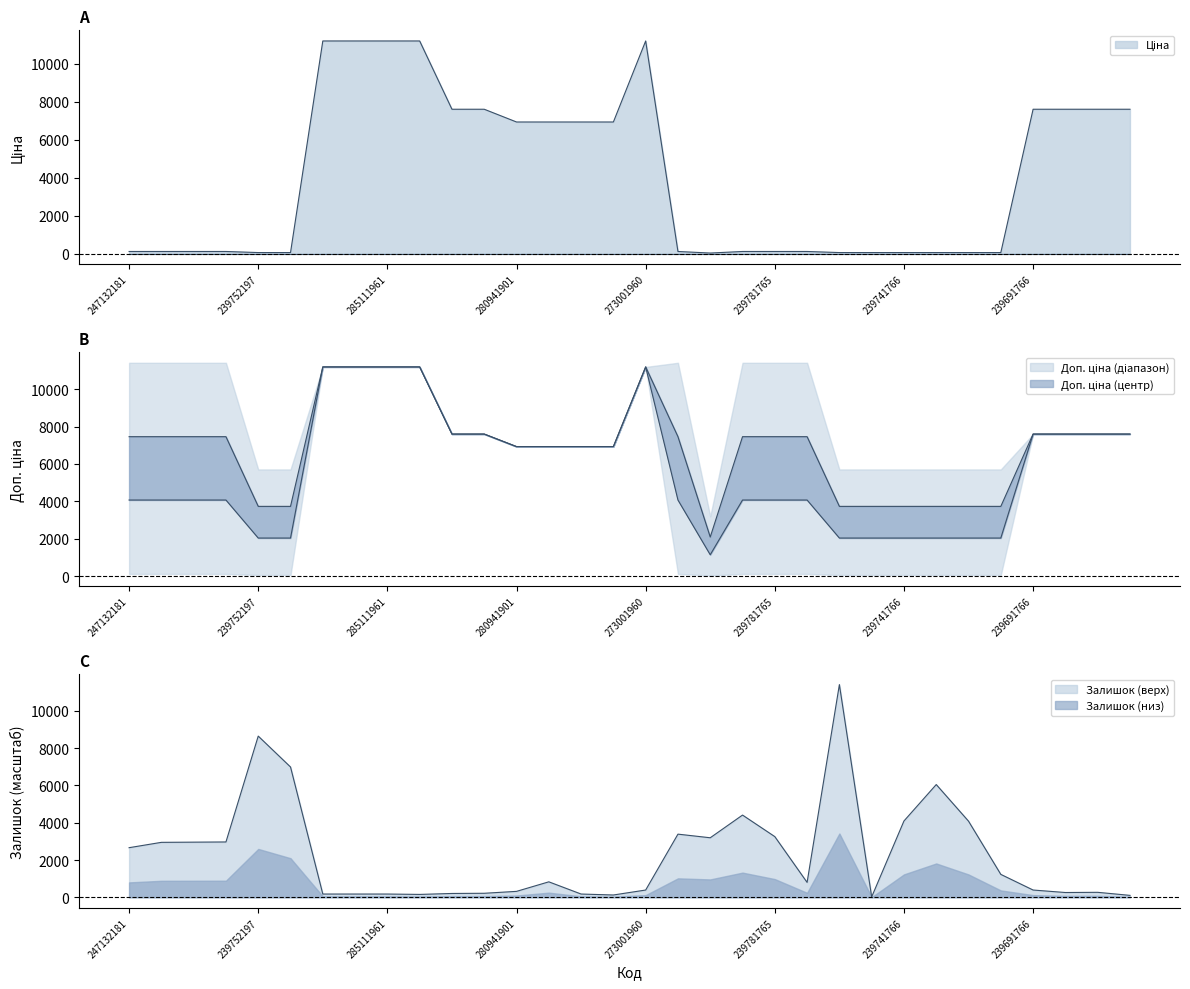

How many intersections are there between Залишок and Ціна?

5